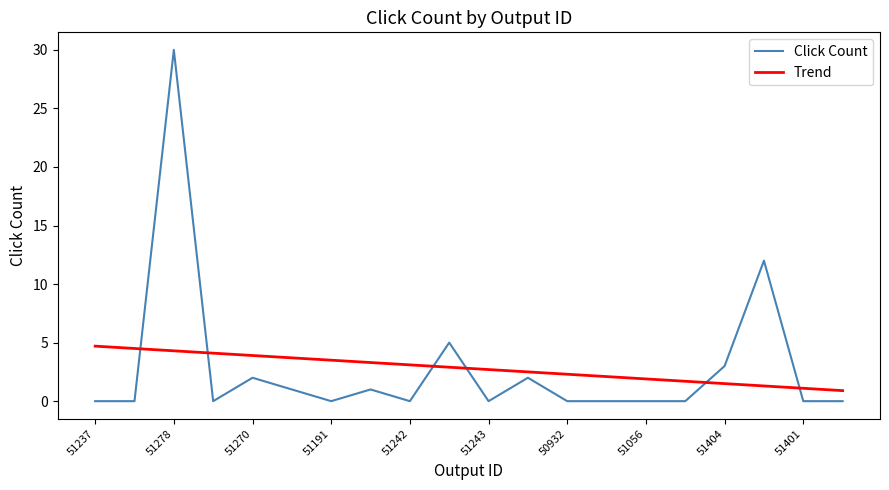

Which series has the widest spread of values?

Click Count